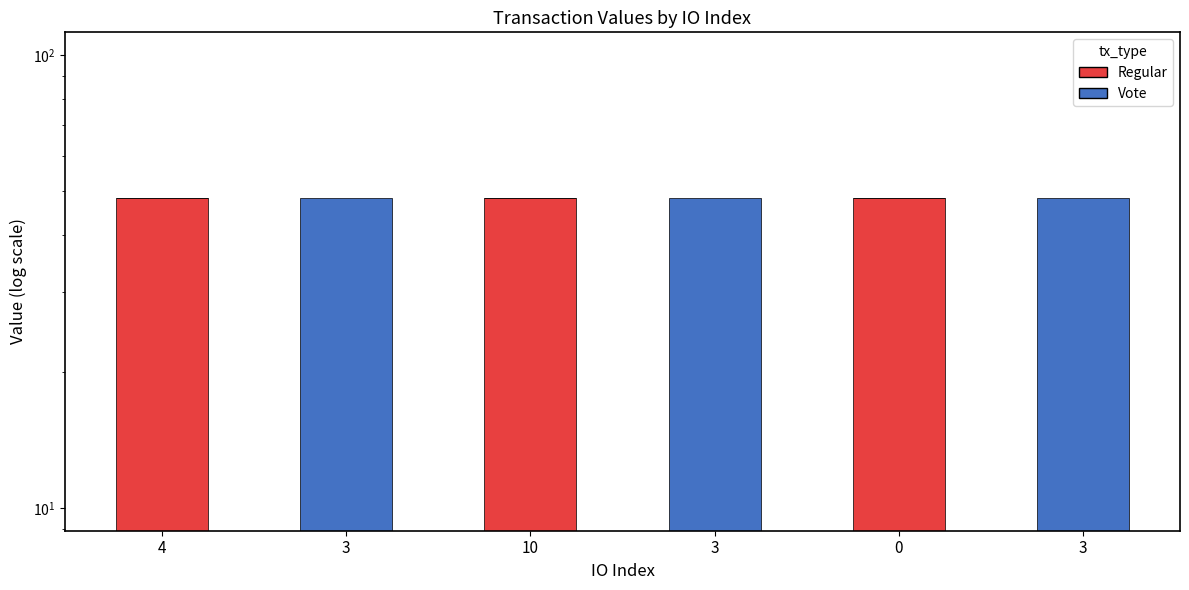

Where does the Vote series first go above 48?

3